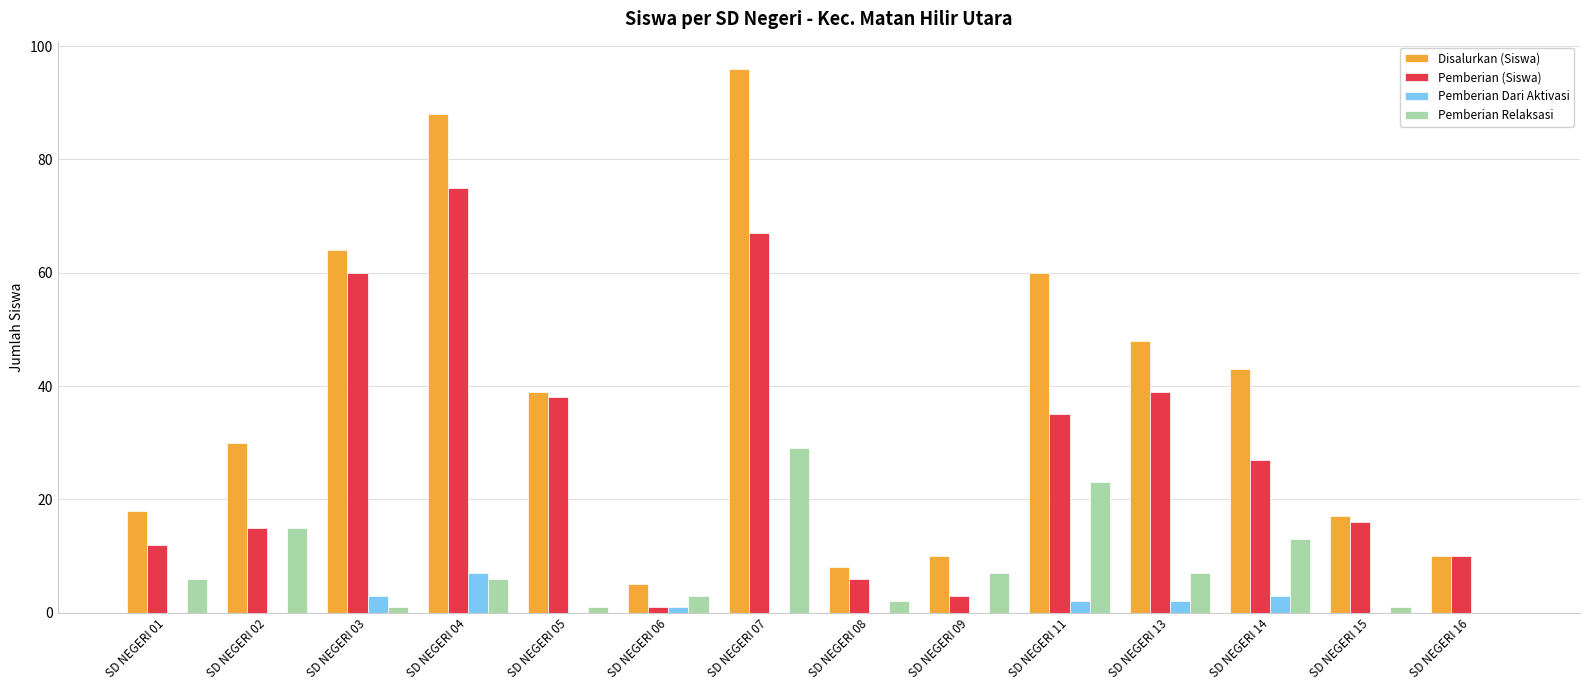

The Pemberian (Siswa) series shows 95 at SD NEGERI 03. True or false?

False